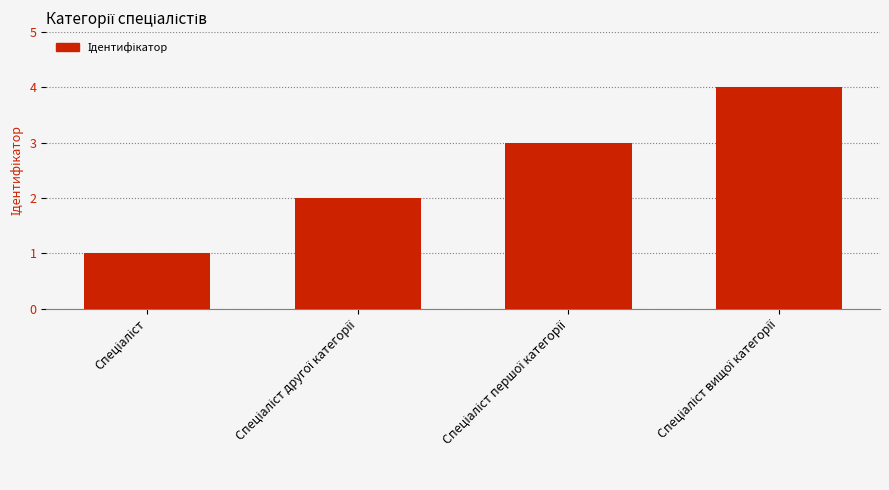

What is the value of the 2nd bar from the left?

2